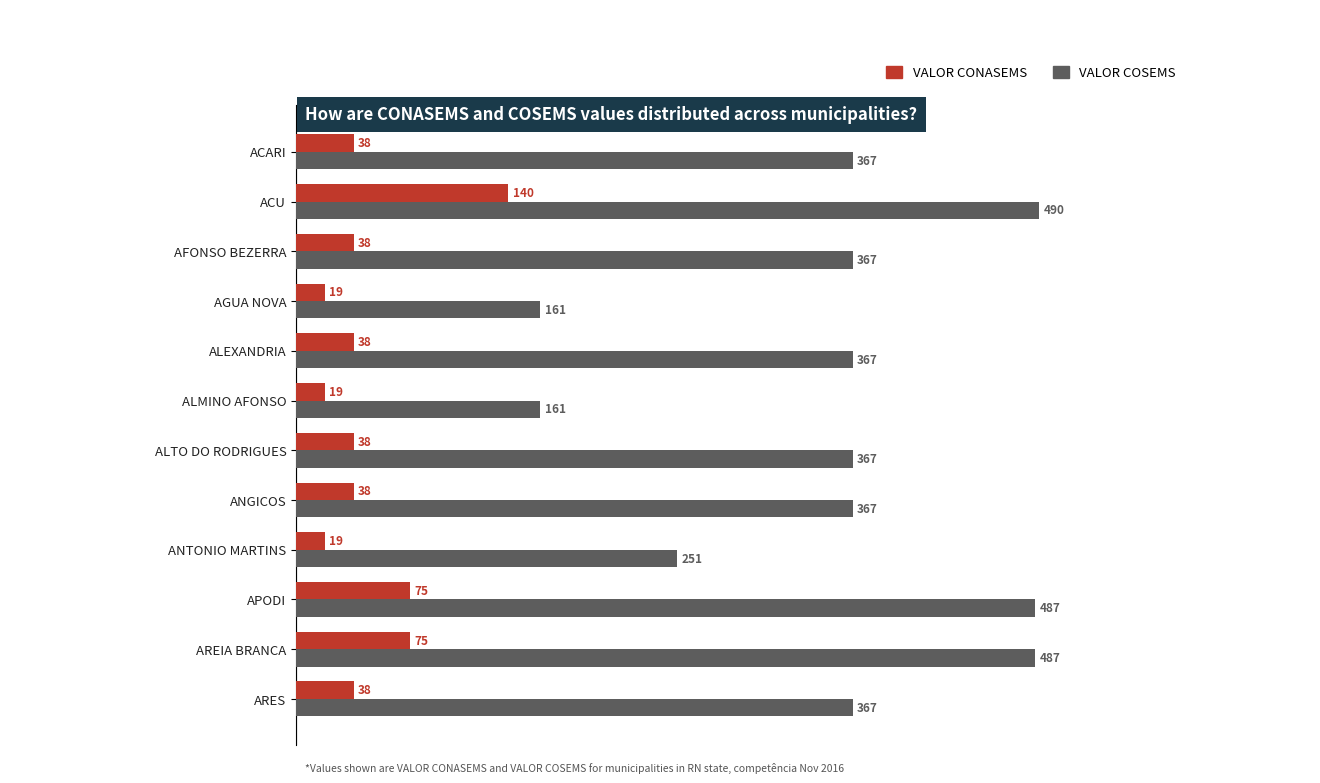

Which series changed the most between ACU and AFONSO BEZERRA?

VALOR COSEMS